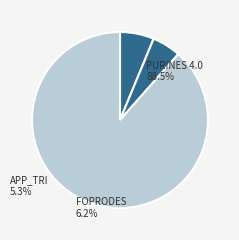

Combined, what portion of the pie is FOPRODES and APP_TRI?

11.5%